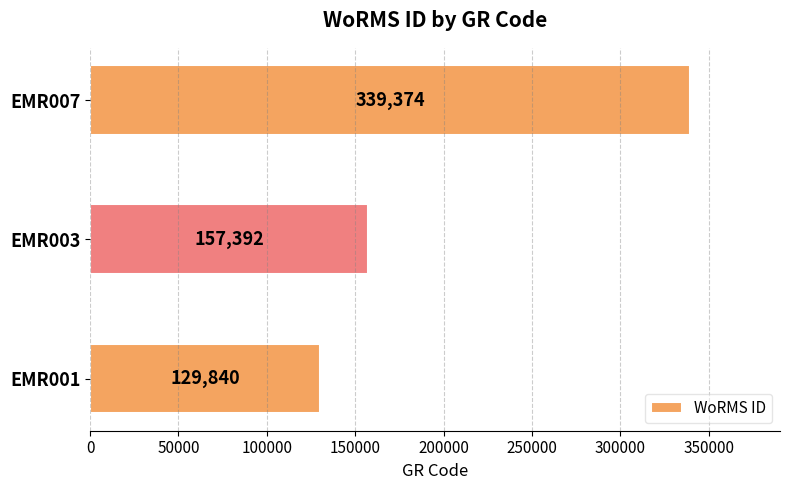

Reading bottom to top, extract all data points from this chart.

129840	157392	339374